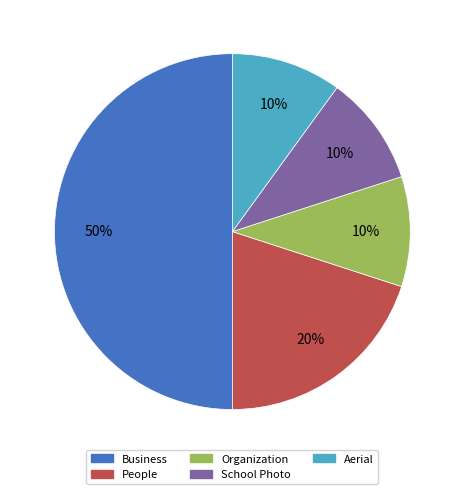

Combined, do School Photo and Organization account for over 50%?

No